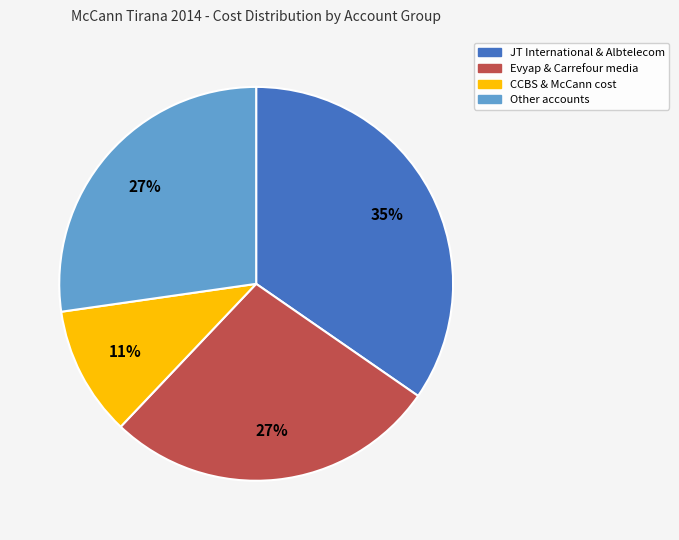

Is there any slice that represents more than half of the pie?

No